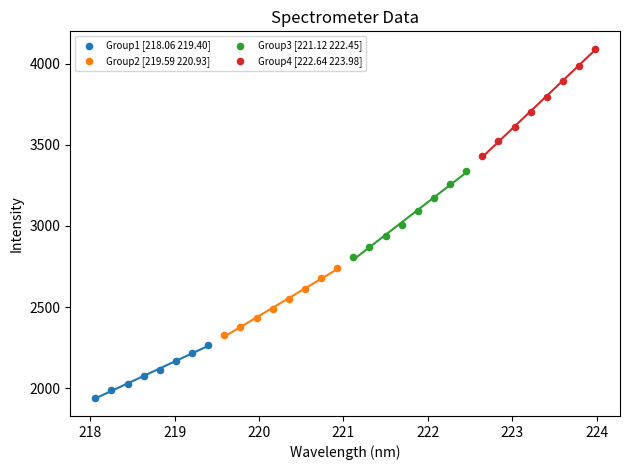

Which series reaches the minimum Y coordinate?

Group1 [218.06 219.40]